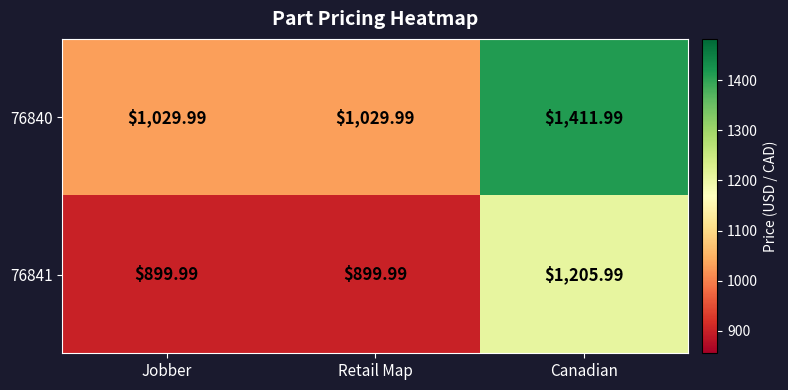

Is the value of 76841 at Retail Map greater than the value of 76840 at Jobber?

No